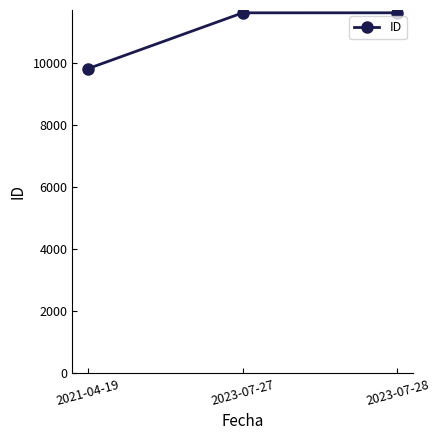

What is the difference between the second highest and minimum values?

1803